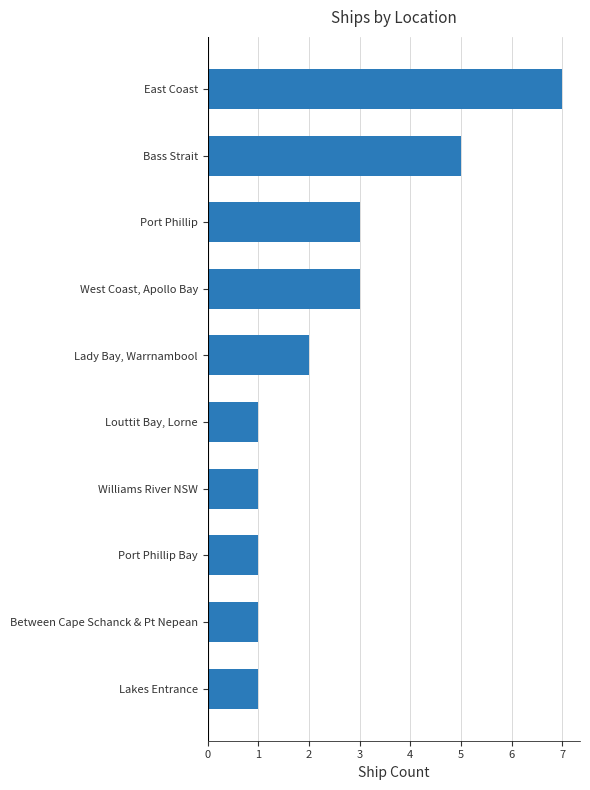

Reading top to bottom, what are all the values shown in this chart?

East Coast=7	Bass Strait=5	Port Phillip=3	West Coast, Apollo Bay=3	Lady Bay, Warrnambool=2	Louttit Bay, Lorne=1	Williams River NSW=1	Port Phillip Bay=1	Between Cape Schanck & Pt Nepean=1	Lakes Entrance=1